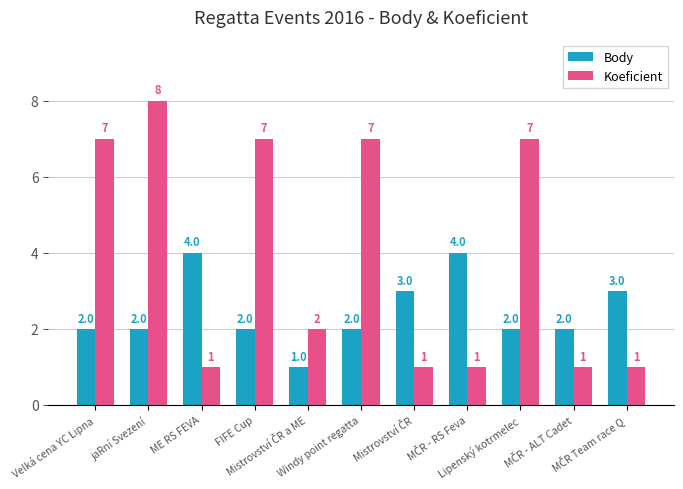

How many Koeficient values are between 1 and 7?

10